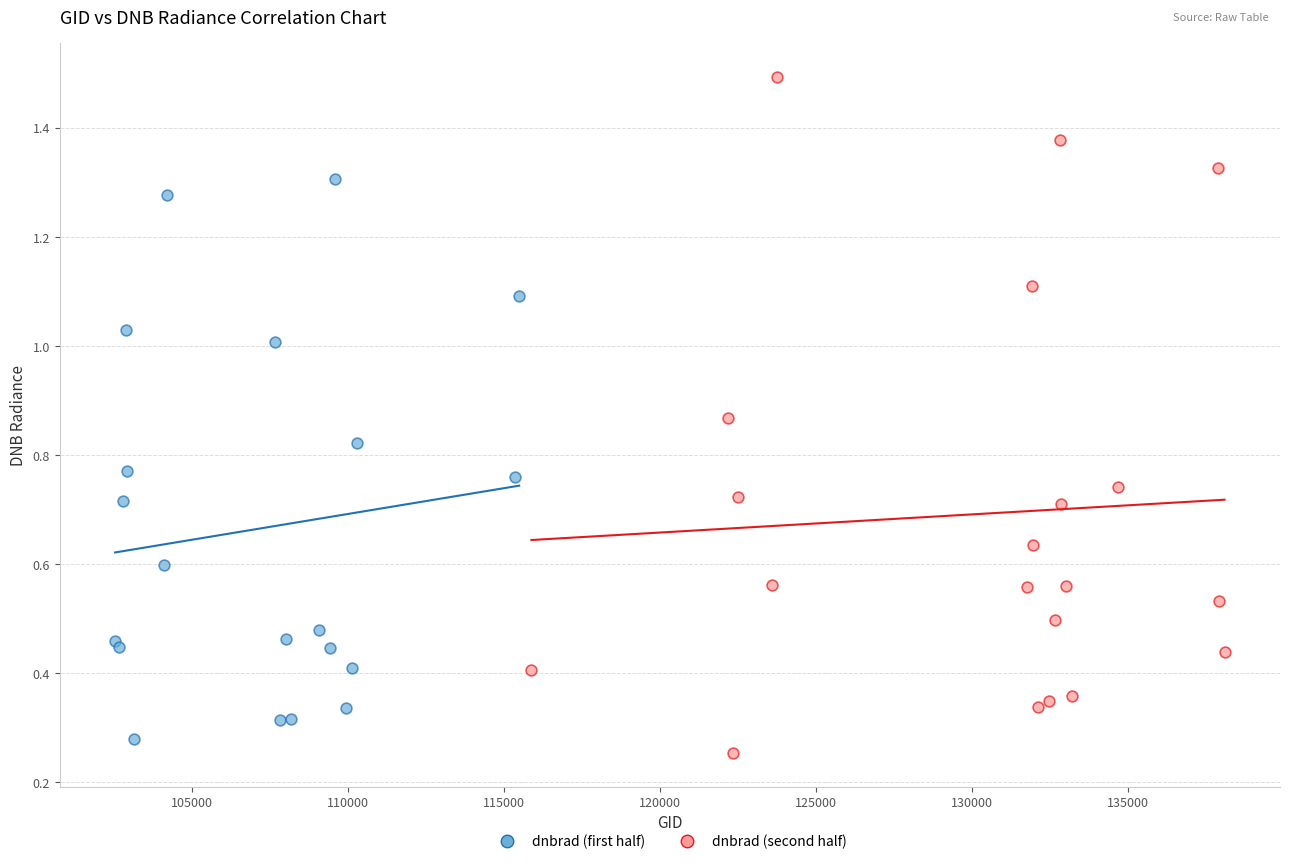

Which series contains the lowest Y value?

dnbrad (second half)